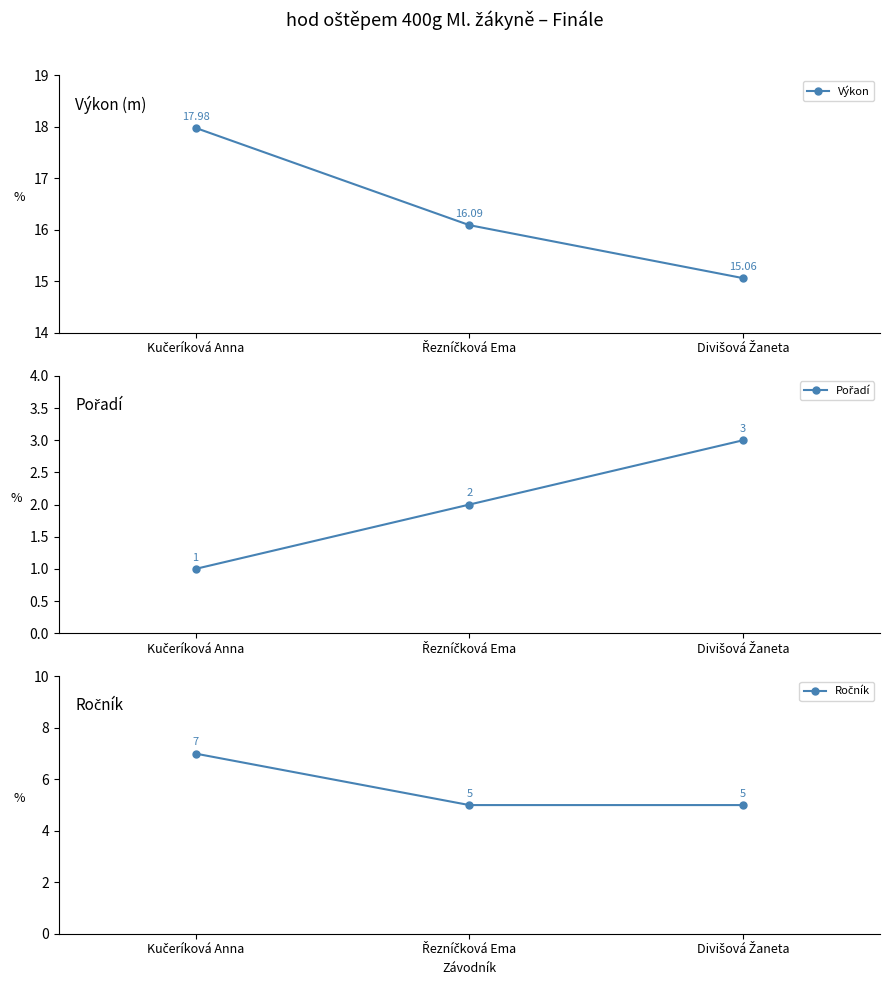

Between Řezníčková Ema and Divišová Žaneta, which series saw the biggest shift?

Výkon